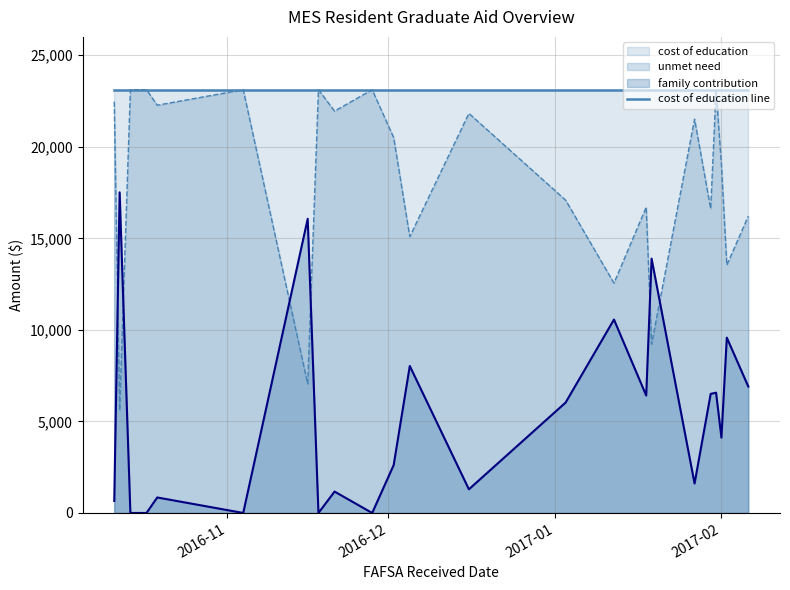

What is the sum of the unmet need values at 2017-02-02 and 2016-10-12?

19144